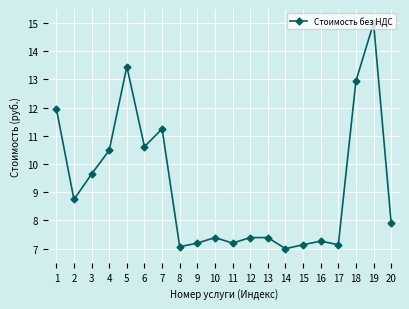

Read the value at 6.

10.6